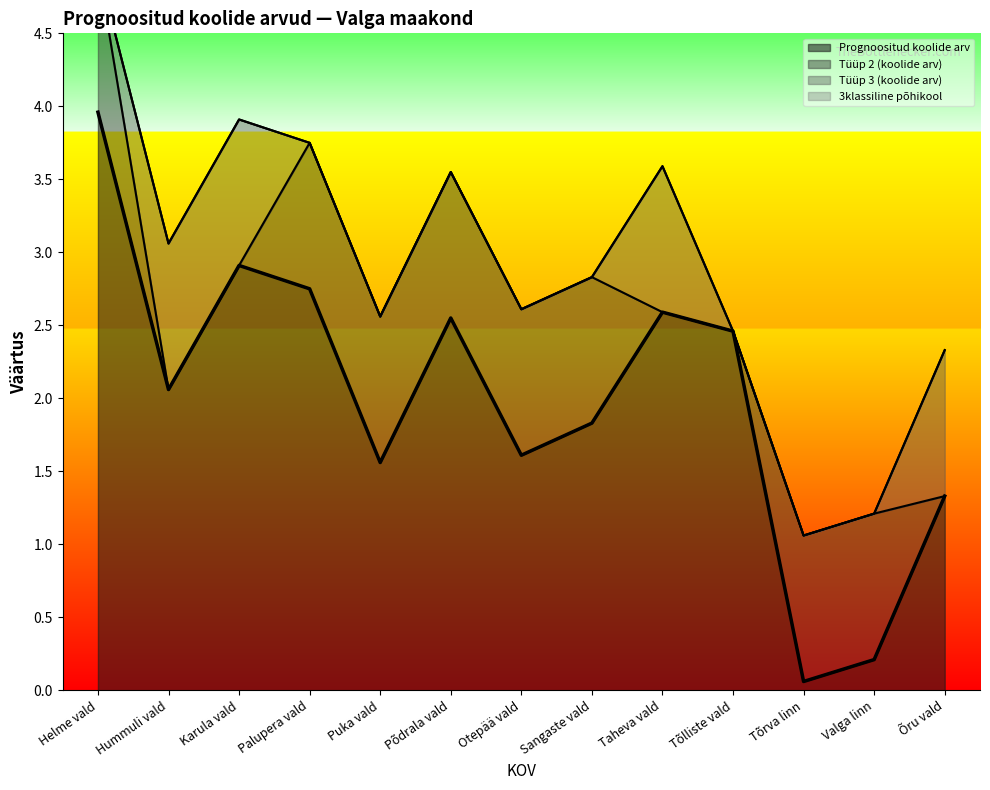

How many intersections are there between Tüüp 2 (koolide arv) and Prognoositud koolide arv?

2